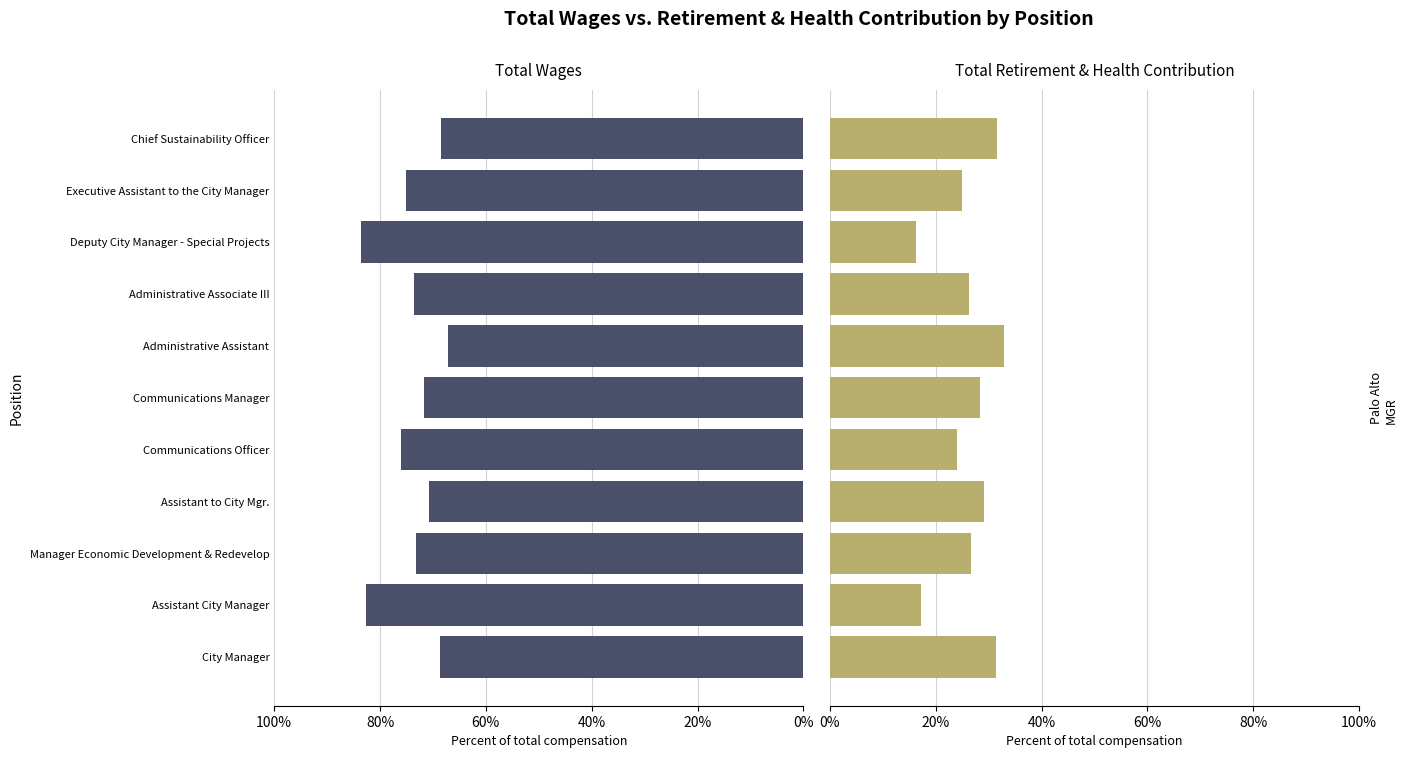

Rank the series at Deputy City Manager - Special Projects from lowest to highest value.

Total Retirement & Health Contribution, Total Wages